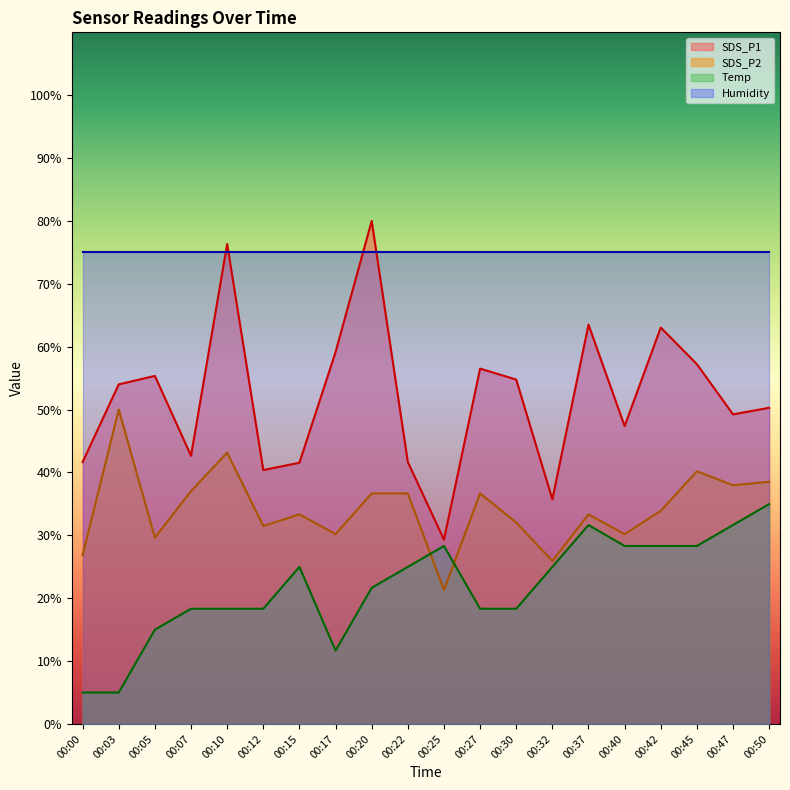

What is the value of the SDS_P1 point at the 2nd from the left?

54.0